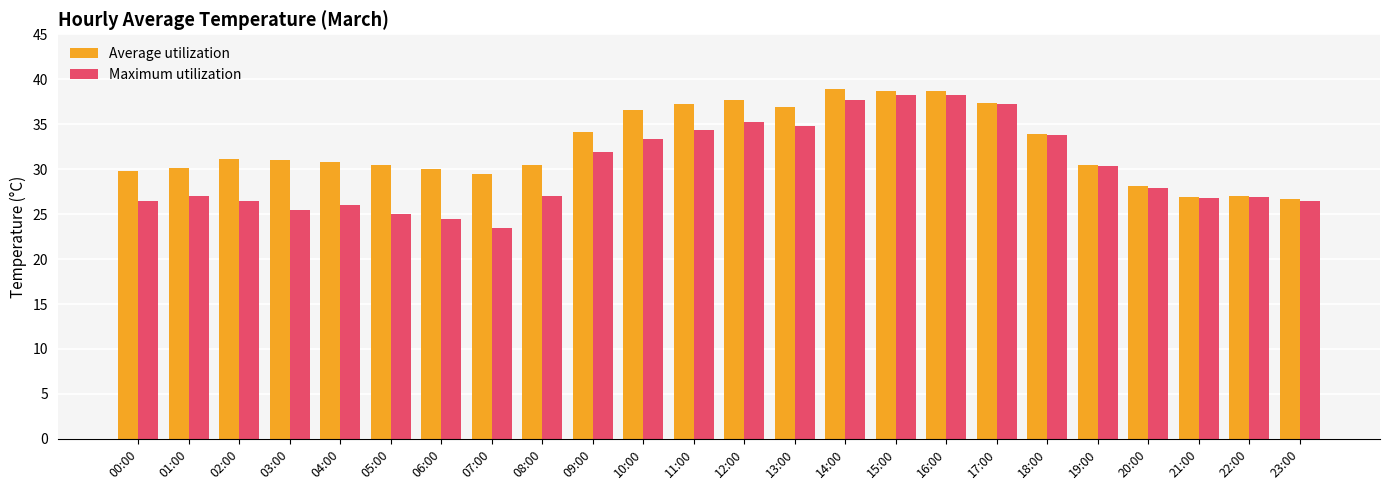

Rank the series at 05:00 from lowest to highest value.

Maximum utilization, Average utilization